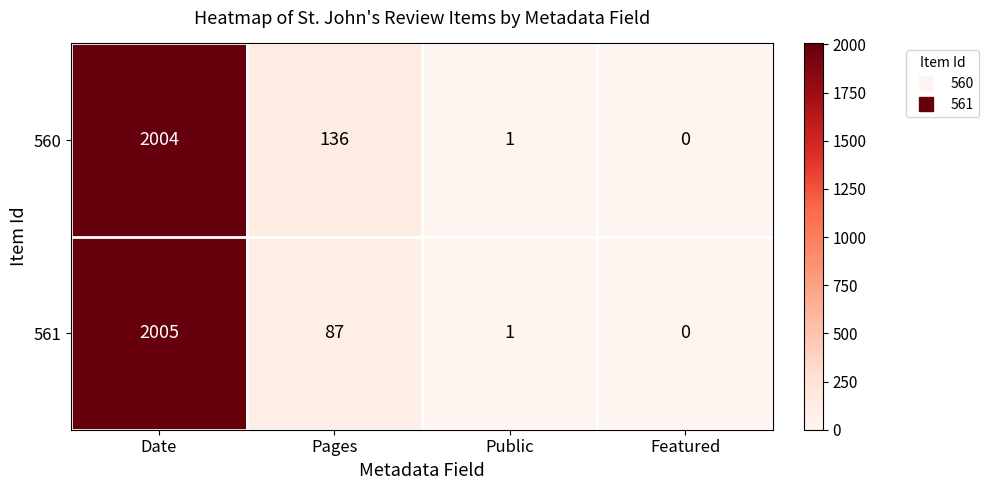

At which label is 560 closest to 1002?

Pages